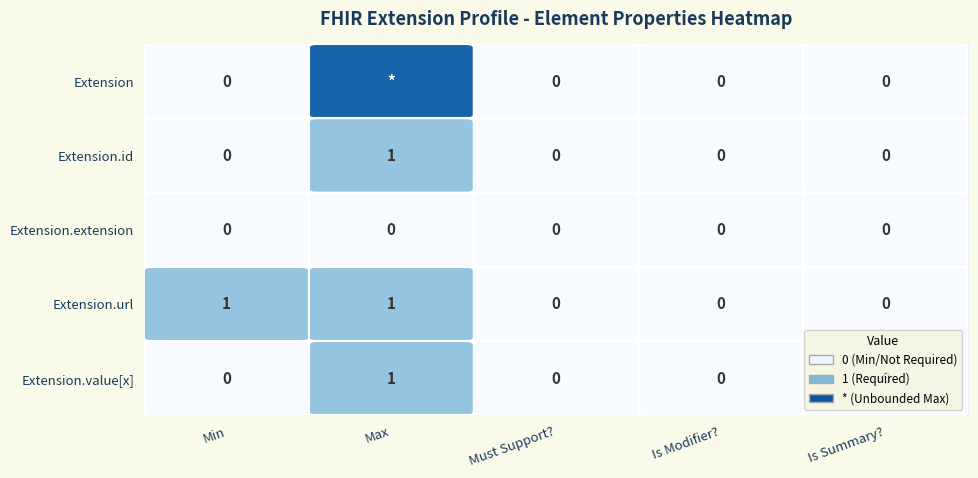

Which series changed the most between Min and Must Support??

Extension.url